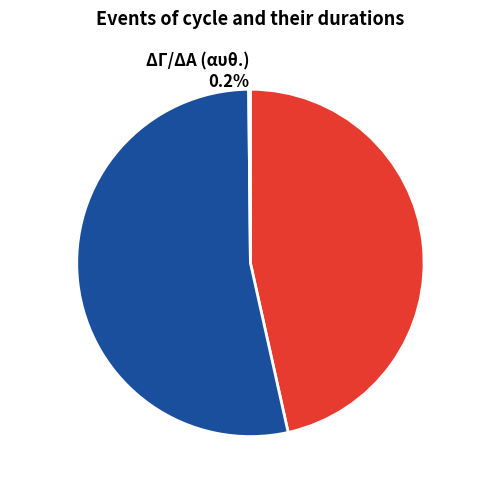

Is there any slice that represents more than half of the pie?

Yes